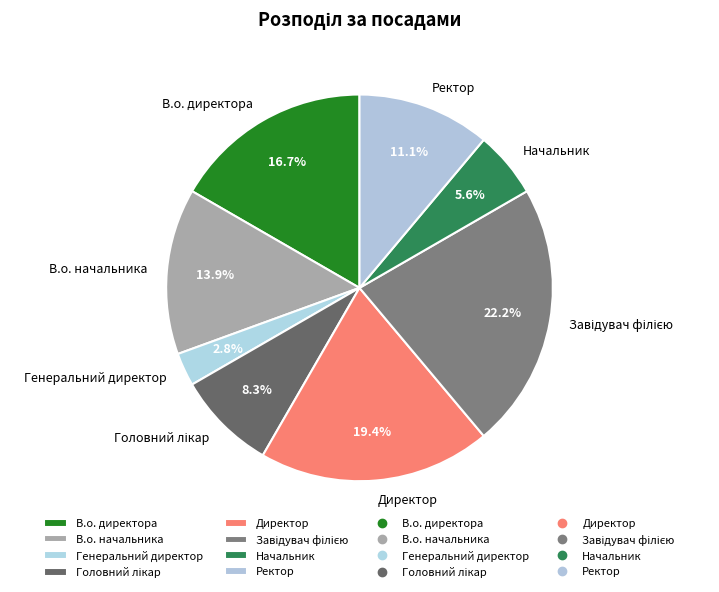

How many segments does this pie chart have?

8